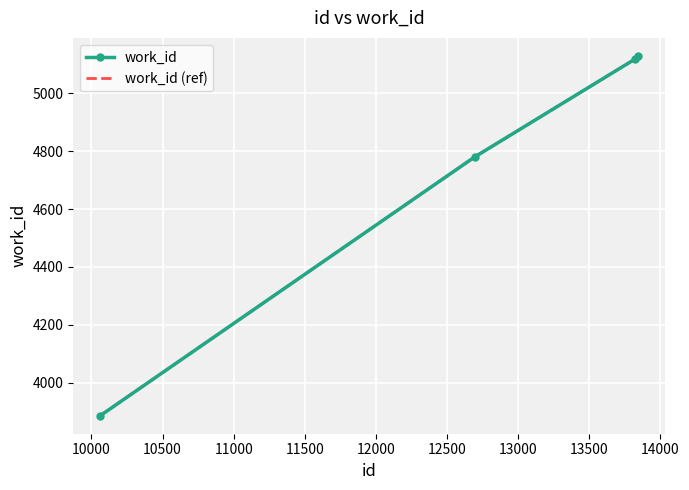

How many lines are shown in the chart?

2